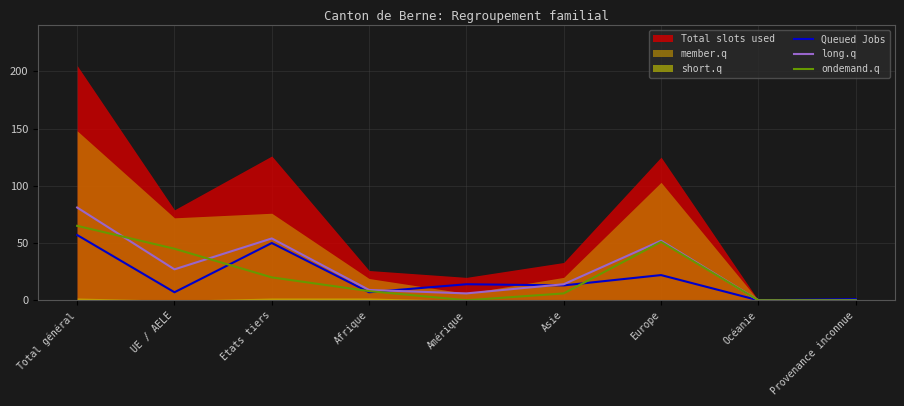

How many values in the long.q series exceed 14?

4